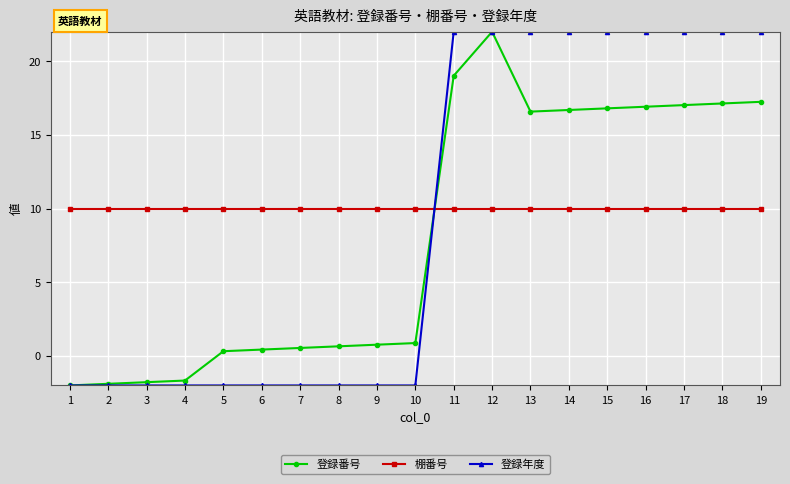

What is the maximum value for 登録番号?

22.0